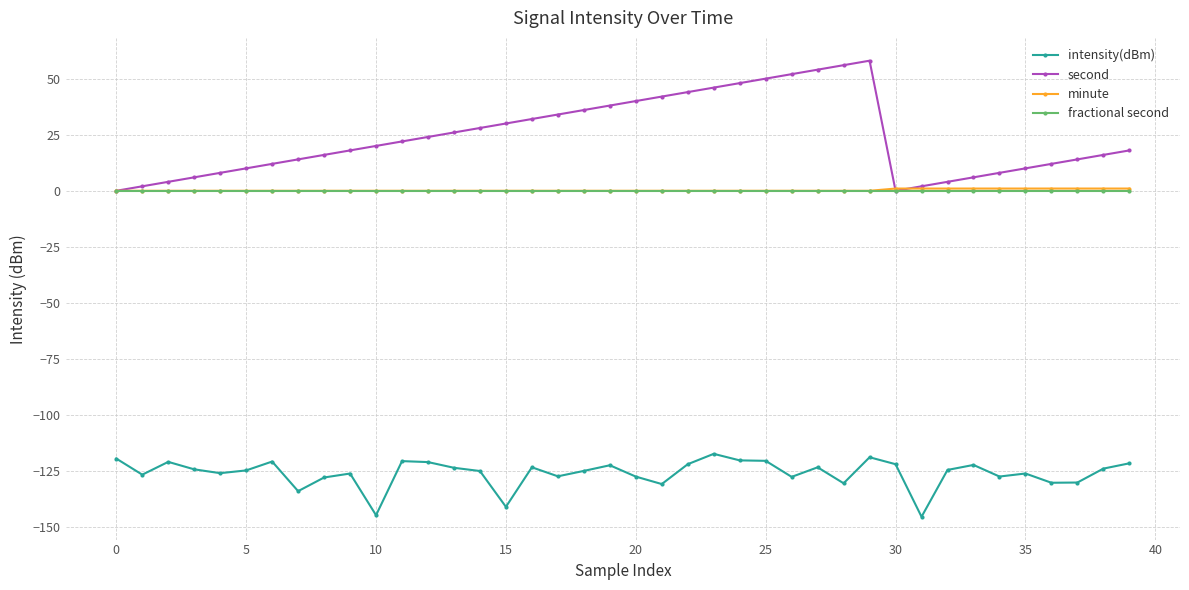

What is the difference between the maximum and minimum values in the second series?

58.0